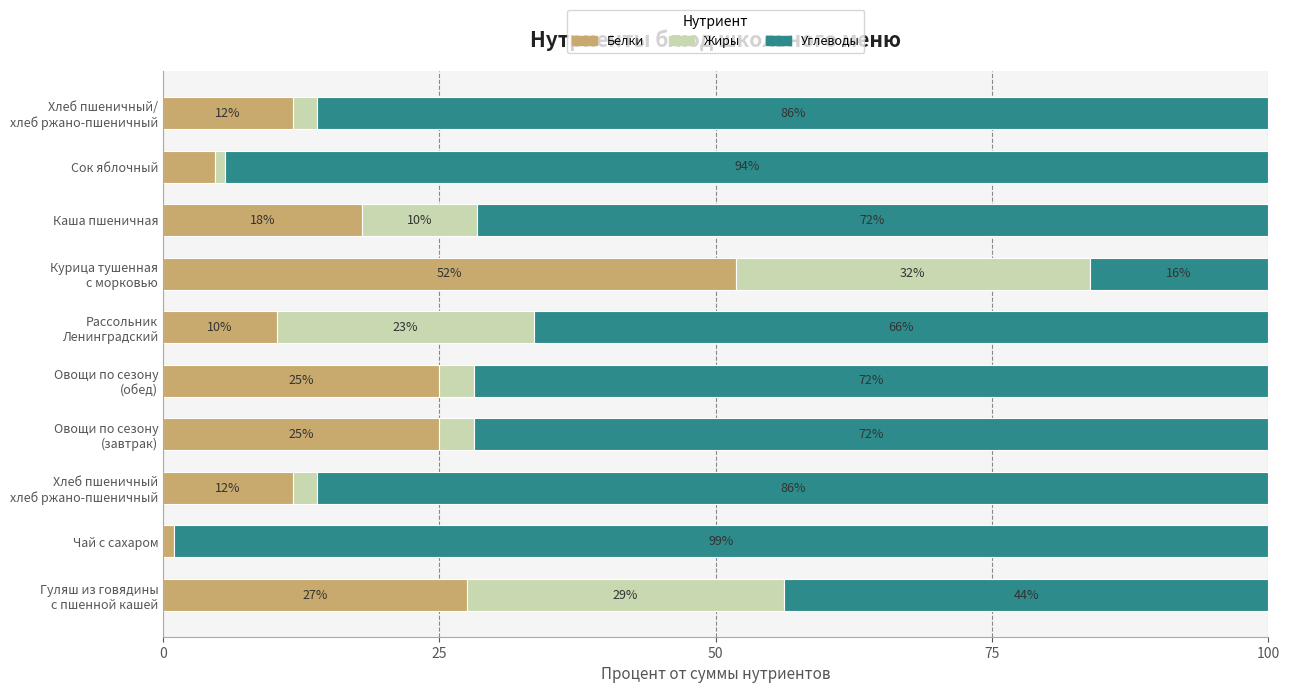

What is the sum of all Белки values?

186.7